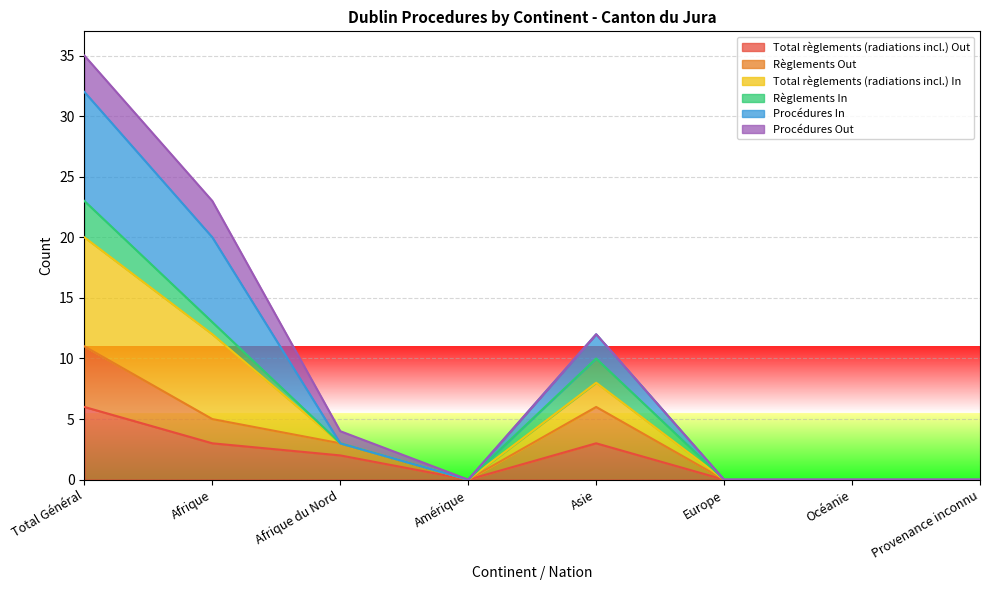

Between Total Général and Afrique, which is larger?

Total Général